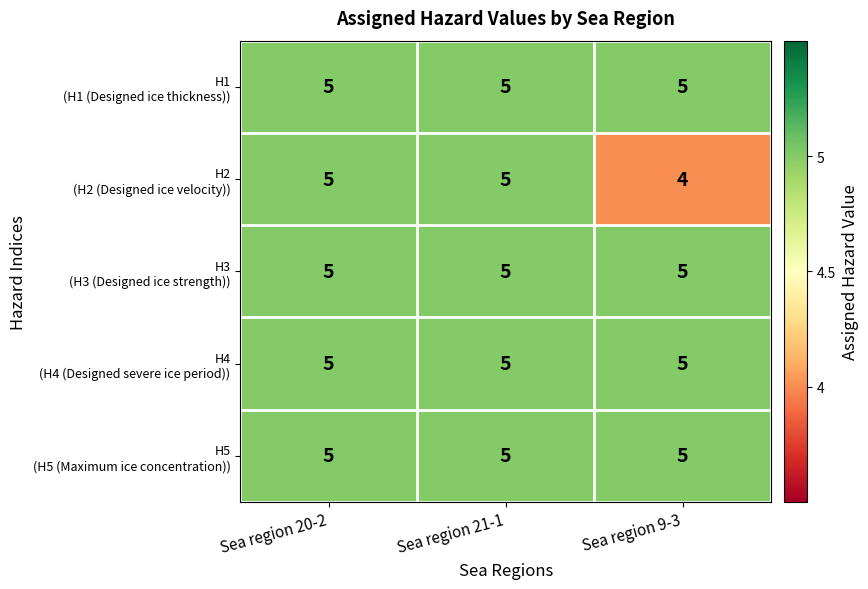

Which label corresponds to the smallest value in the chart?

Sea region 9-3